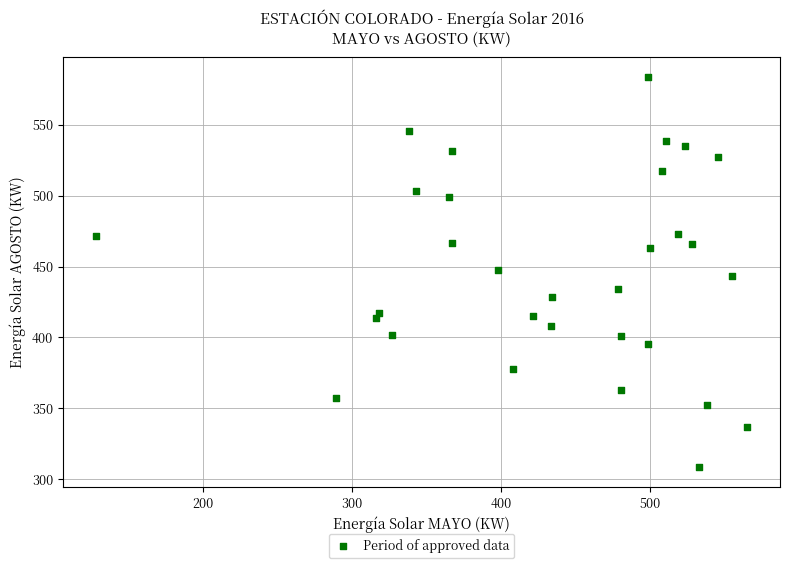

What is the range of X values (max minus min)?

436.8